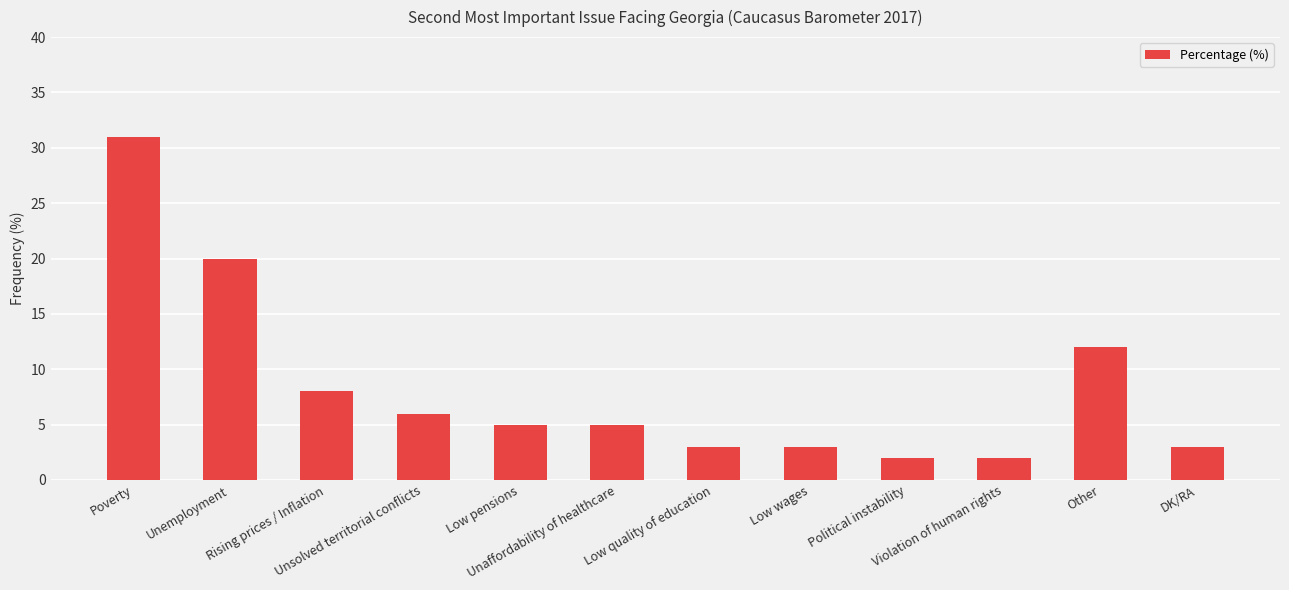

What is the difference between the maximum and second lowest values?

29